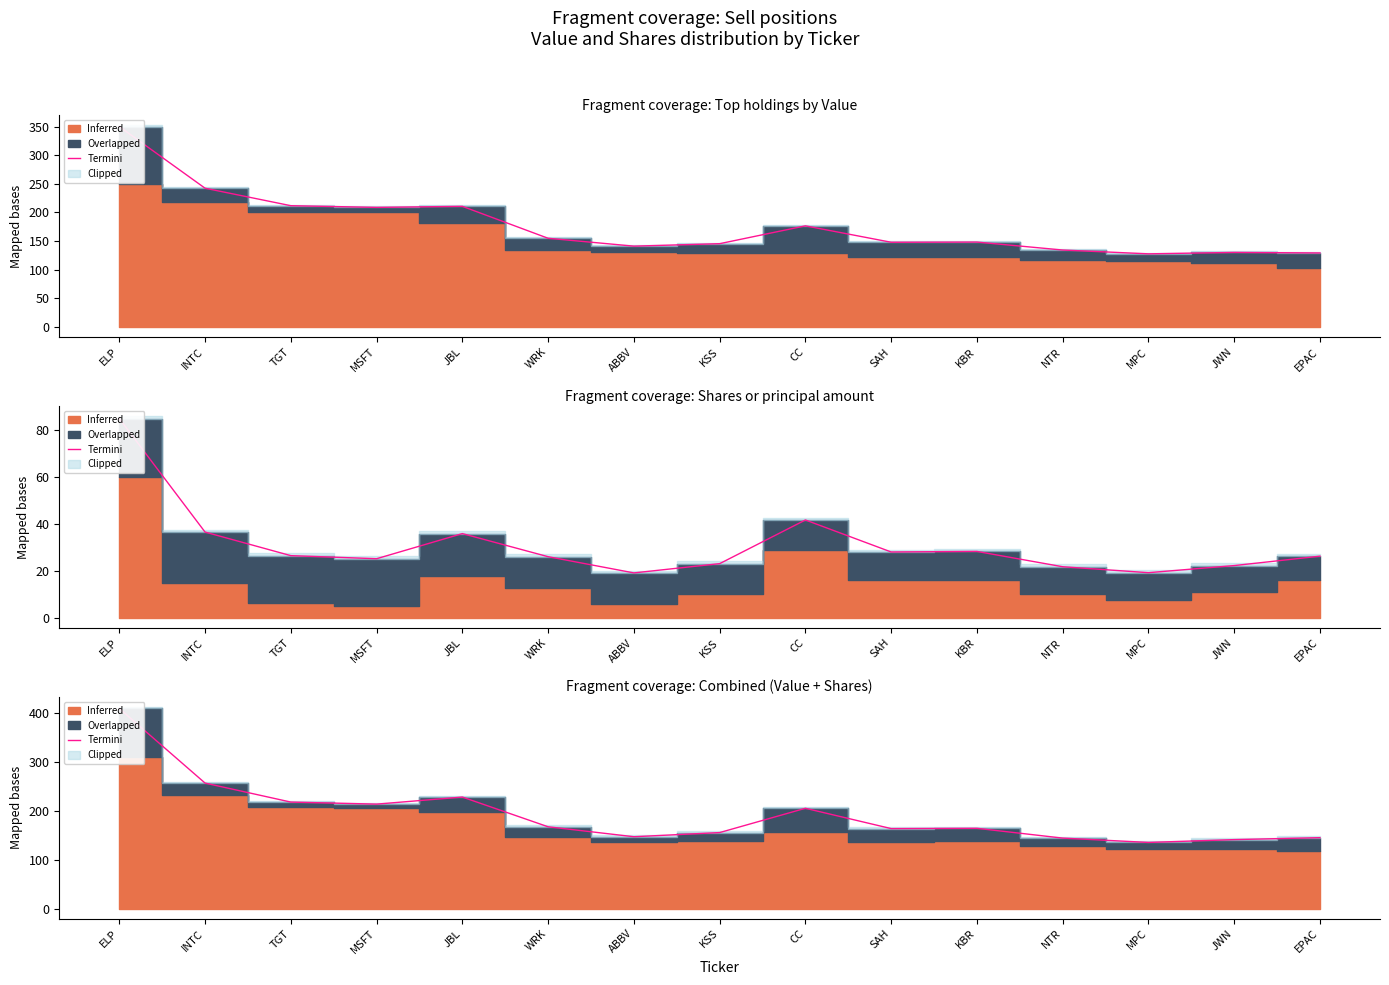

Where is the first local maximum?

JBL